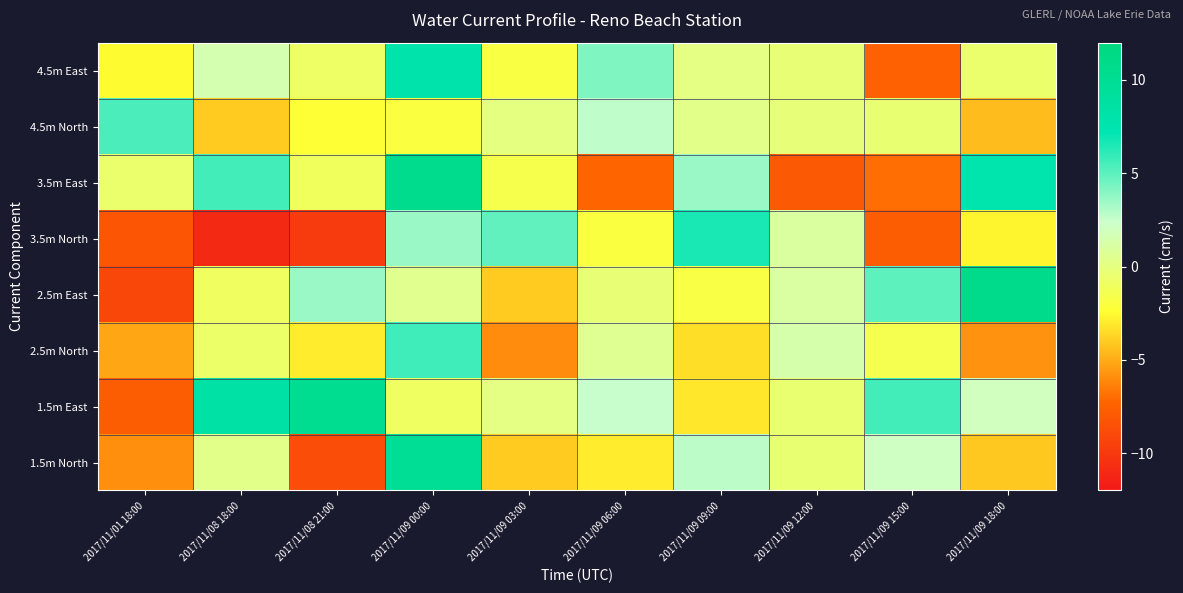

At which category is the sum across all series the highest?

2017/11/09 00:00